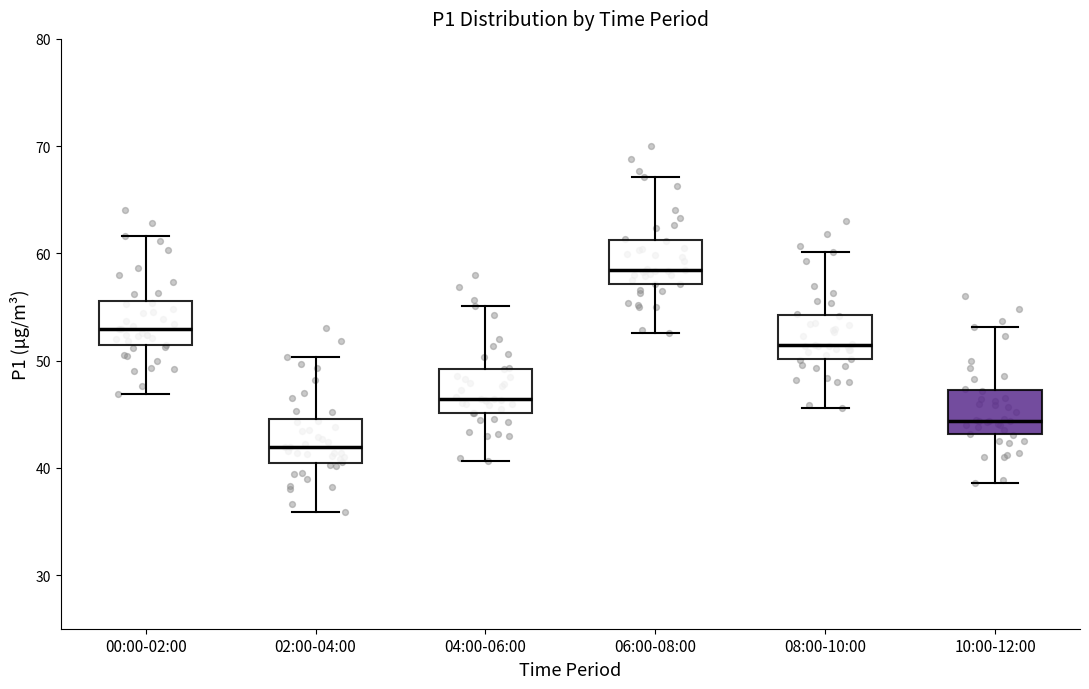

Which box has the highest median line?

06:00-08:00